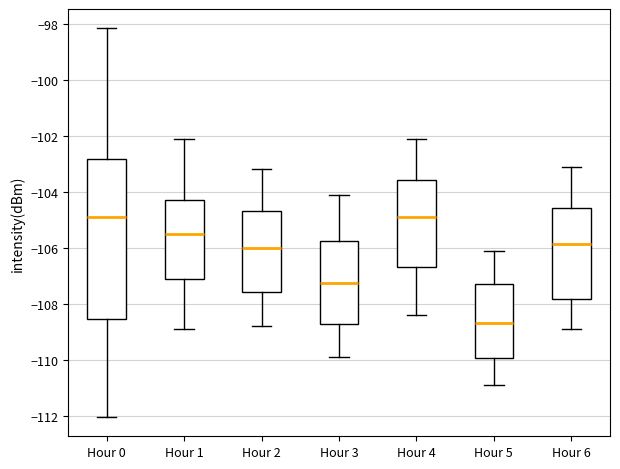

Reading left to right, transcribe this box plot: for each box, give where its median line is, the range the box spans, and where its two whiskers end, as read against the y-axis. The values are not printed on the chart, so give them approximately, as read against the axis.

Hour 0: median -104.8, box -108.6 to -102.8, whiskers -112.0 to -98.2
Hour 1: median -105.4, box -107.2 to -104.2, whiskers -108.8 to -102.0
Hour 2: median -106.0, box -107.6 to -104.6, whiskers -108.8 to -103.2
Hour 3: median -107.2, box -108.8 to -105.8, whiskers -109.8 to -104.0
Hour 4: median -104.8, box -106.6 to -103.6, whiskers -108.4 to -102.0
Hour 5: median -108.6, box -110.0 to -107.2, whiskers -110.8 to -106.0
Hour 6: median -105.8, box -107.8 to -104.6, whiskers -108.8 to -103.0